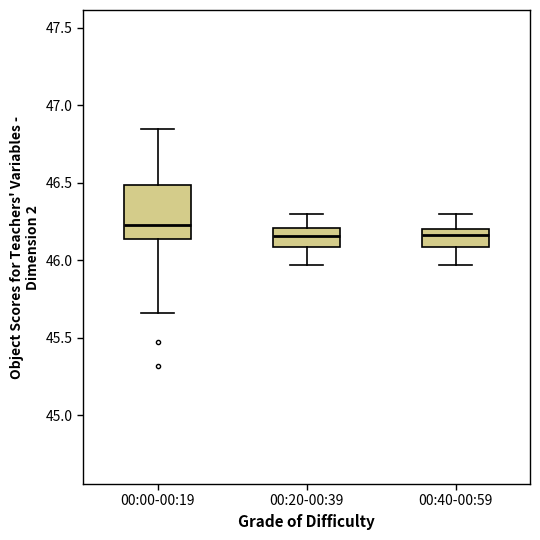

Which box is the tallest, from its lower edge to its upper edge?

00:00-00:19